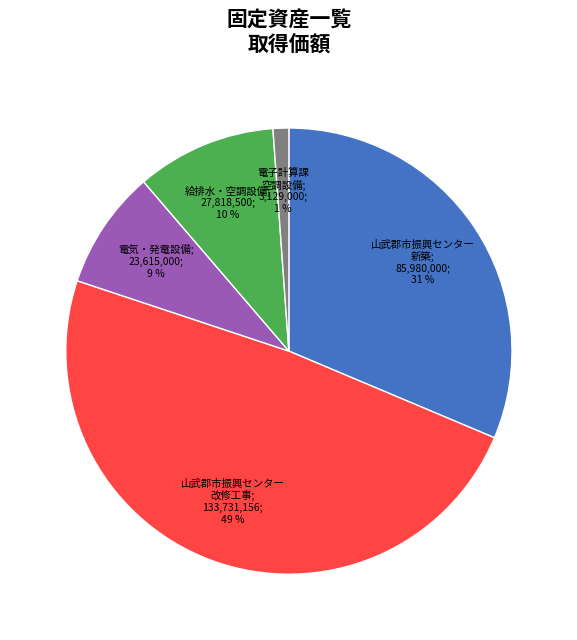

To the nearest percent, what is the difference between the largest and smallest slice percentages?

48%